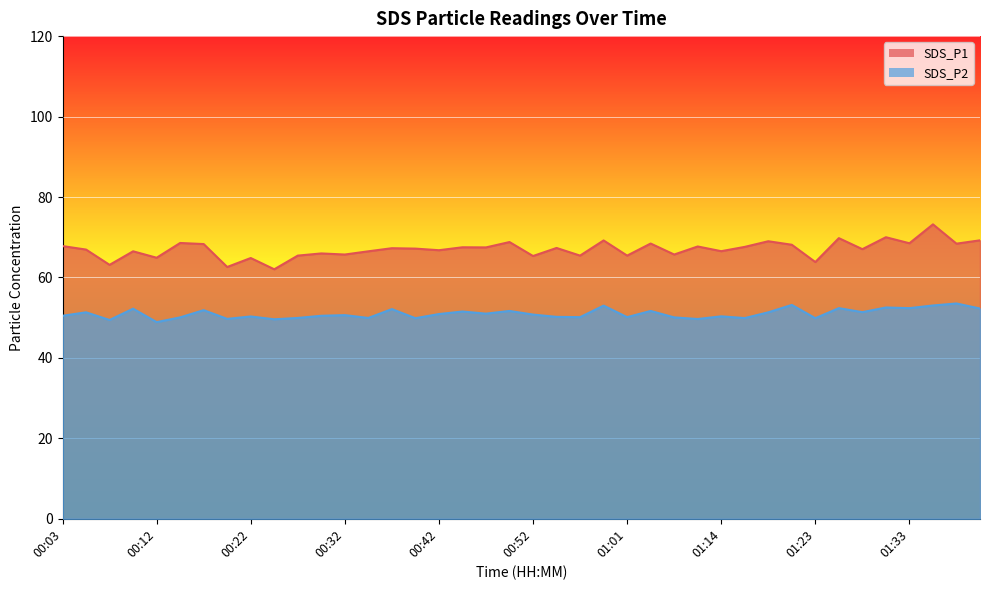

Reading left to right, list all the values displayed in this chart.

SDS_P1: 67.8	66.9	63.1	66.5	64.9	68.6	68.3	62.6	64.8	62.0	65.4	66.0	65.7	66.5	67.3	67.2	66.8	67.5	67.5	68.8	65.3	67.3	65.4	69.2	65.4	68.4	65.7	67.7	66.5	67.6	69.0	68.1	63.8	69.8	67.0	70.0	68.5	73.2	68.4	69.2
SDS_P2: 50.5	51.3	49.4	52.2	48.9	50.1	51.9	49.7	50.3	49.6	49.9	50.5	50.6	49.9	52.1	49.9	50.9	51.5	51.0	51.7	50.8	50.2	50.1	53.0	50.1	51.7	50.1	49.7	50.3	49.9	51.3	53.2	49.9	52.4	51.4	52.5	52.4	53.0	53.5	52.3